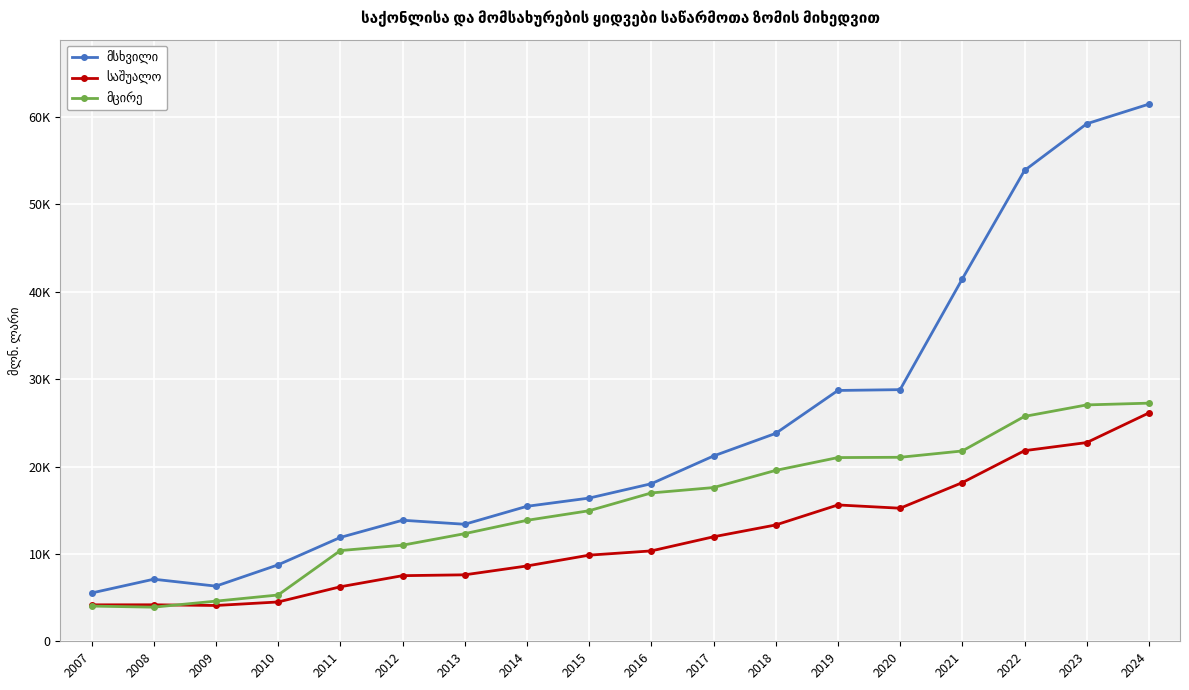

Reading right to left, what are all the values shown in this chart?

მსხვილი: 61472.2	59222.7	53878.1	41469.3	28797.9	28704.2	23793.7	21205.7	18030.8	16387.6	15445.8	13392.7	13852.5	11885.3	8749.6	6312.1	7103.5	5523.9
საშუალო: 26132.6	22740.4	21813.1	18156.1	15228.2	15602.4	13312.0	11958.8	10343.1	9856.8	8619.0	7606.4	7508.9	6237.0	4499.3	4097.1	4176.0	4171.0
მცირე: 27251.4	27050.5	25735.5	21779.5	21056.2	21024.2	19556.7	17591.6	16977.0	14940.6	13841.5	12317.2	10995.6	10380.2	5296.9	4594.7	3905.3	4028.5